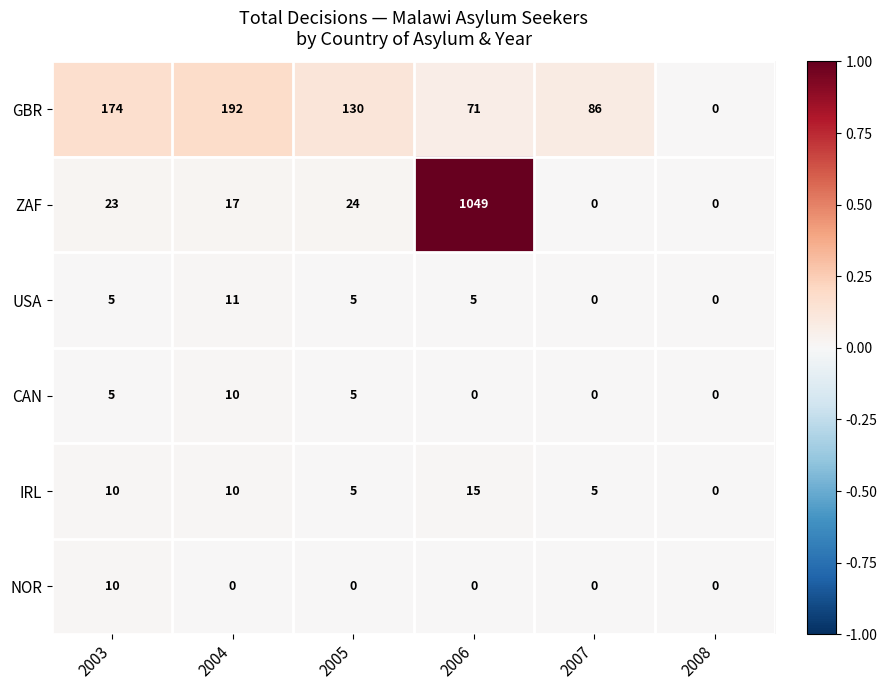

At which label does GBR reach its minimum?

2008